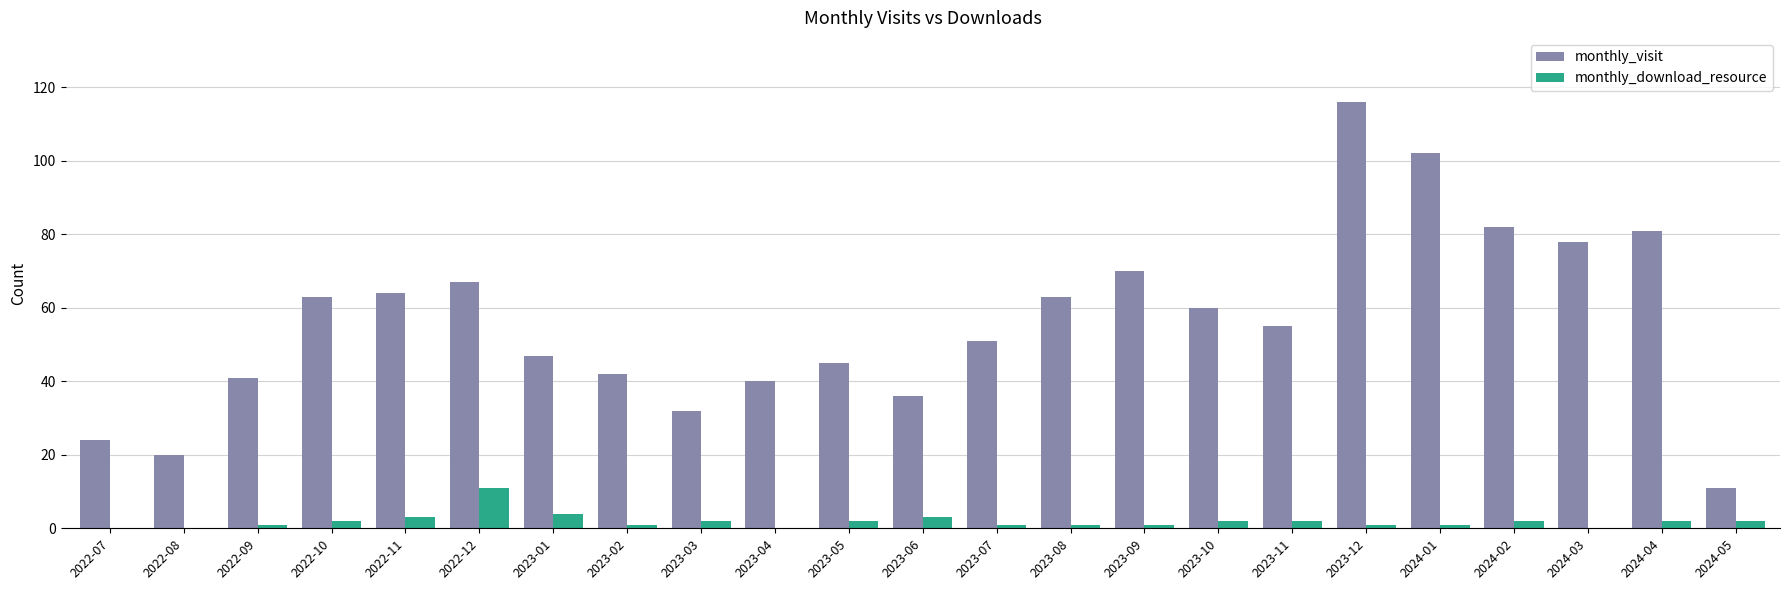

Which series has the largest total across all categories?

monthly_visit